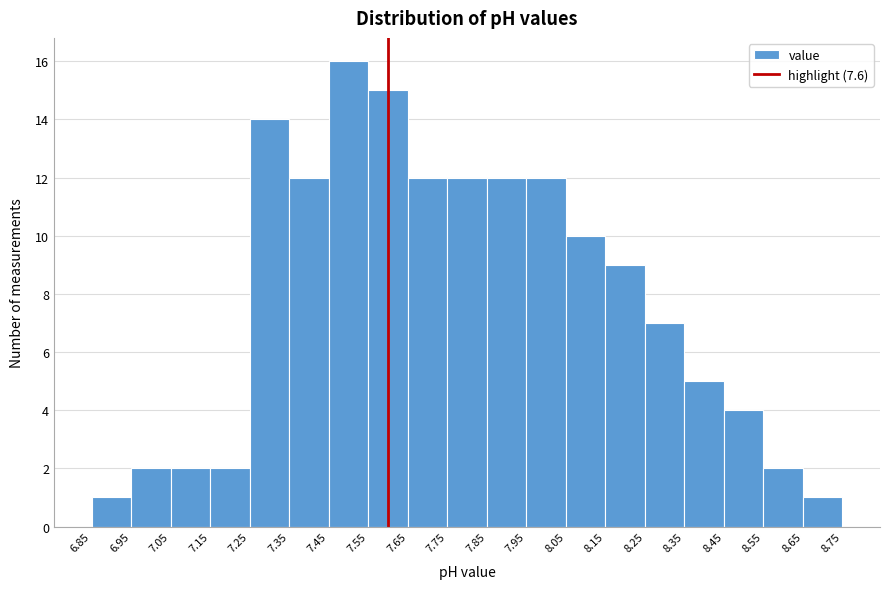

Reading left to right, transcribe this chart: for each bar, give the range it covers on the x-axis and its height. The values are not printed on the chart, so give them approximately, as read against the axis.

6.85 to 6.95: 1
6.95 to 7.05: 2
7.05 to 7.15: 2
7.15 to 7.25: 2
7.25 to 7.35: 14
7.35 to 7.45: 12
7.45 to 7.55: 16
7.55 to 7.65: 15
7.65 to 7.75: 12
7.75 to 7.85: 12
7.85 to 7.95: 12
7.95 to 8.05: 12
8.05 to 8.15: 10
8.15 to 8.25: 9
8.25 to 8.35: 7
8.35 to 8.45: 5
8.45 to 8.55: 4
8.55 to 8.65: 2
8.65 to 8.75: 1